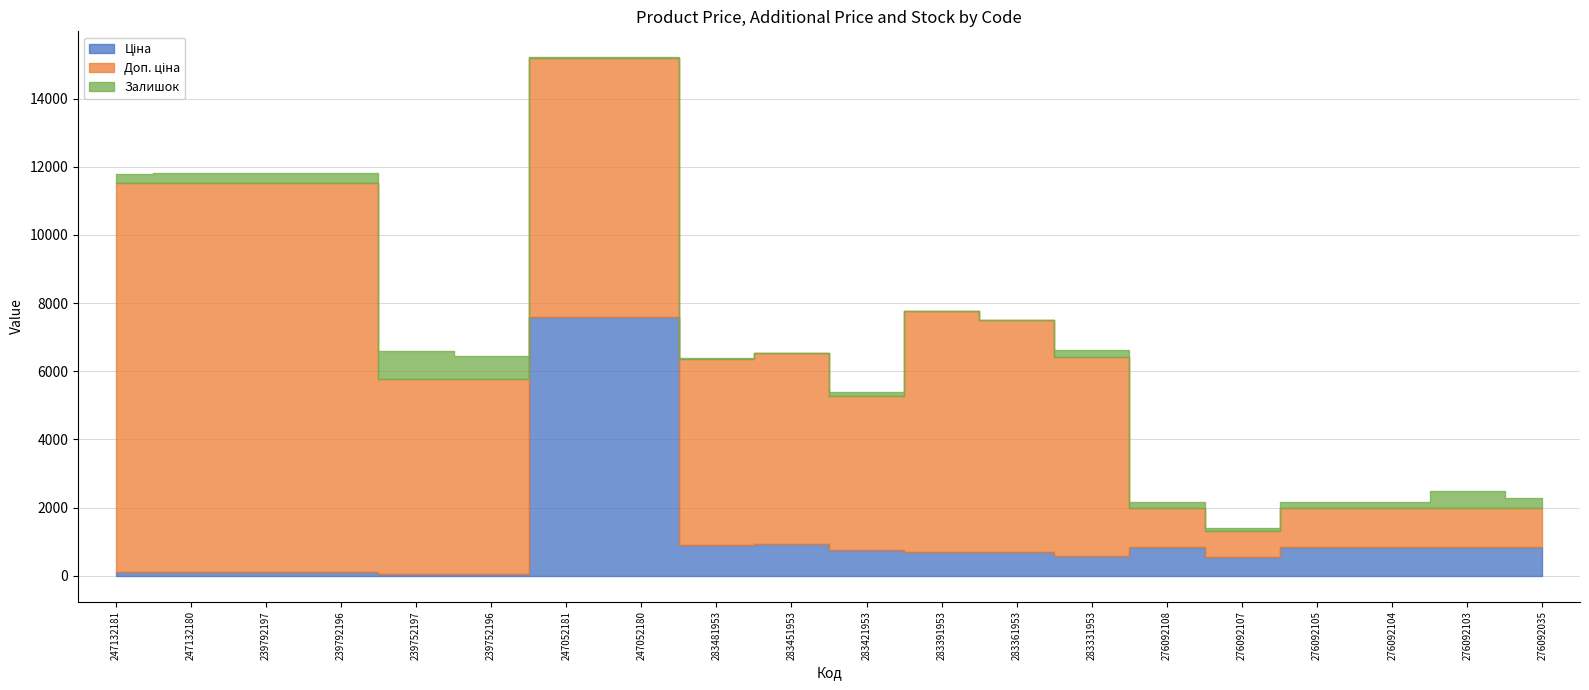

True or false: Ціна and Залишок cross at least once.

True